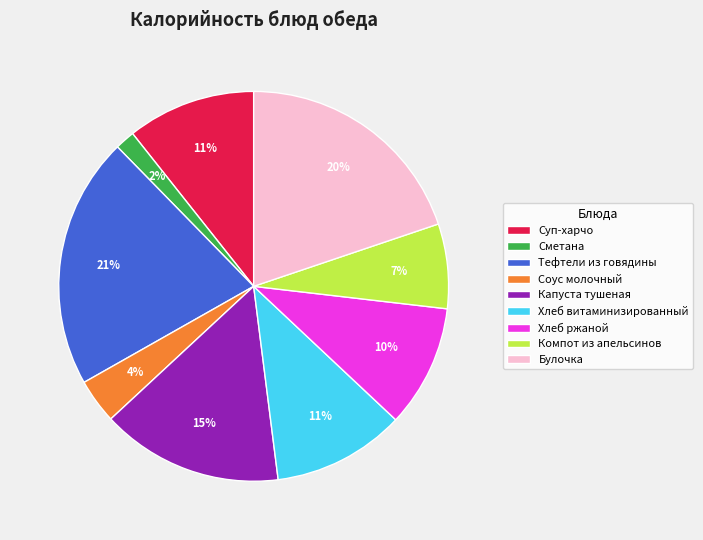

What percentage is the Компот из апельсинов slice, to the nearest percent?

7%